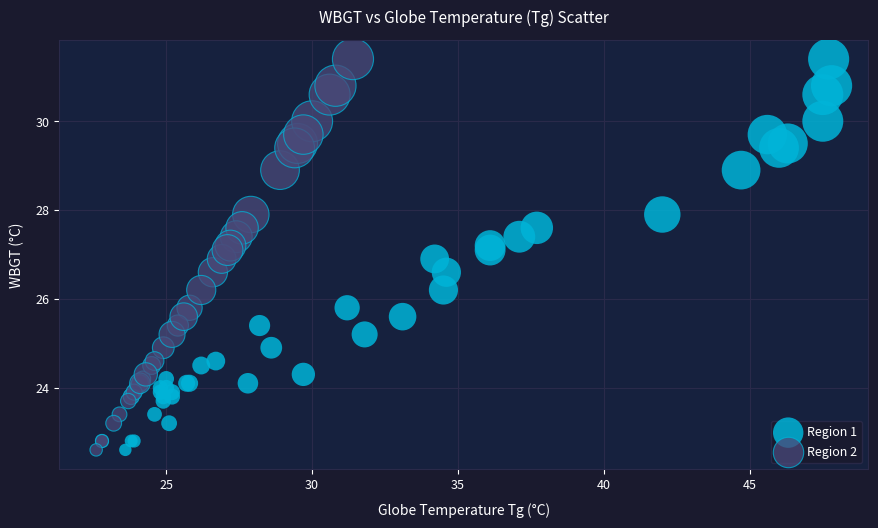

What are all the series names shown in the legend?

Region 1, Region 2